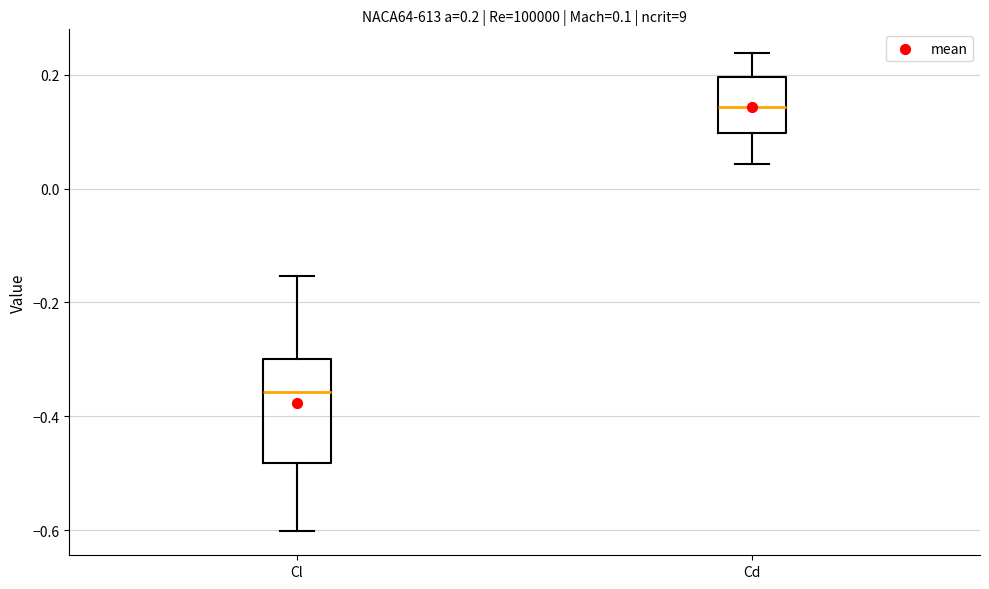

Which box is the tallest, from its lower edge to its upper edge?

Cl